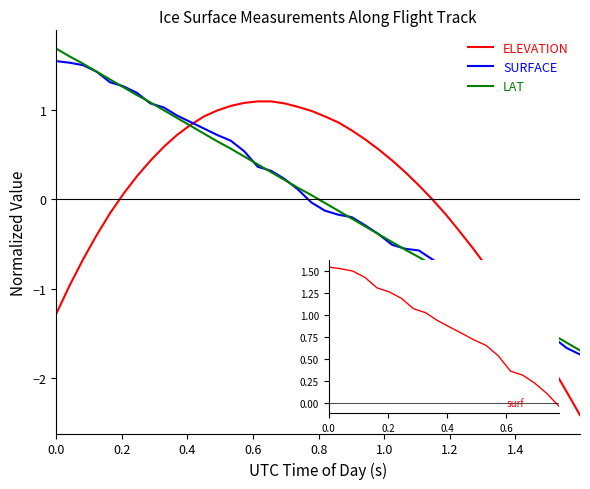

True or false: LAT has more than 1 interior local peaks.

False